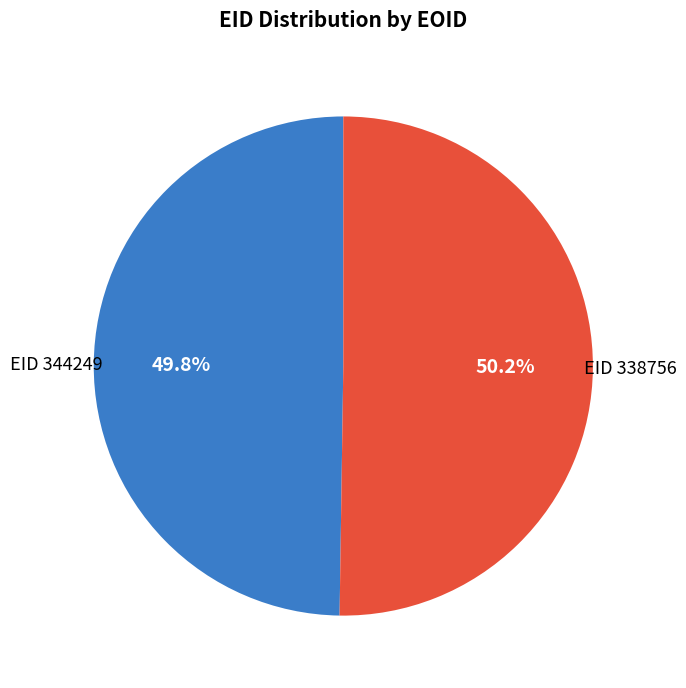

Is there any slice that represents more than half of the pie?

Yes